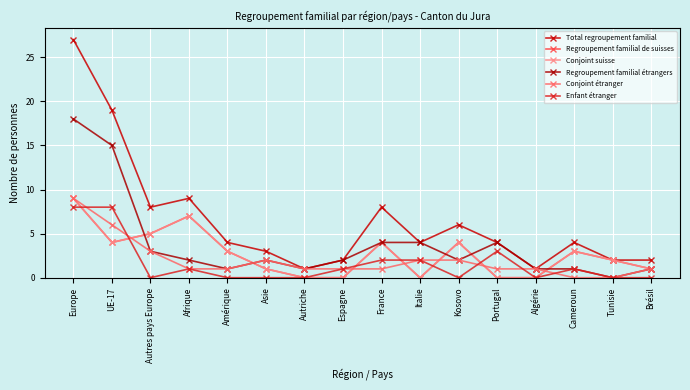

What position from the left is Italie?

10